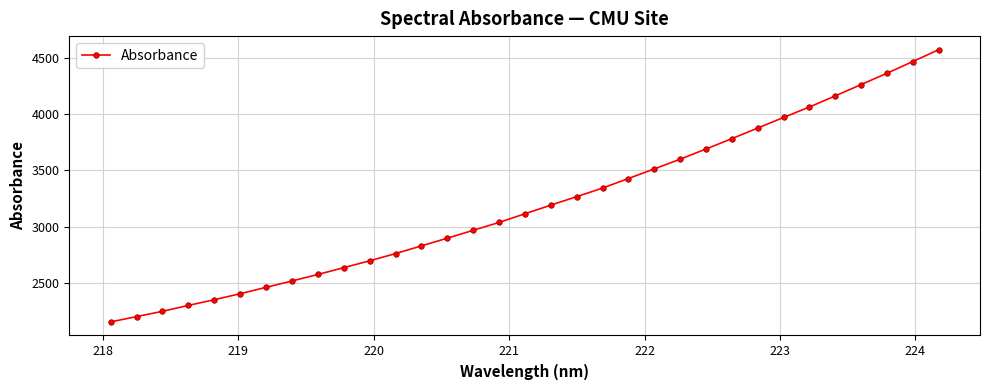

What is the average value?

3202.1